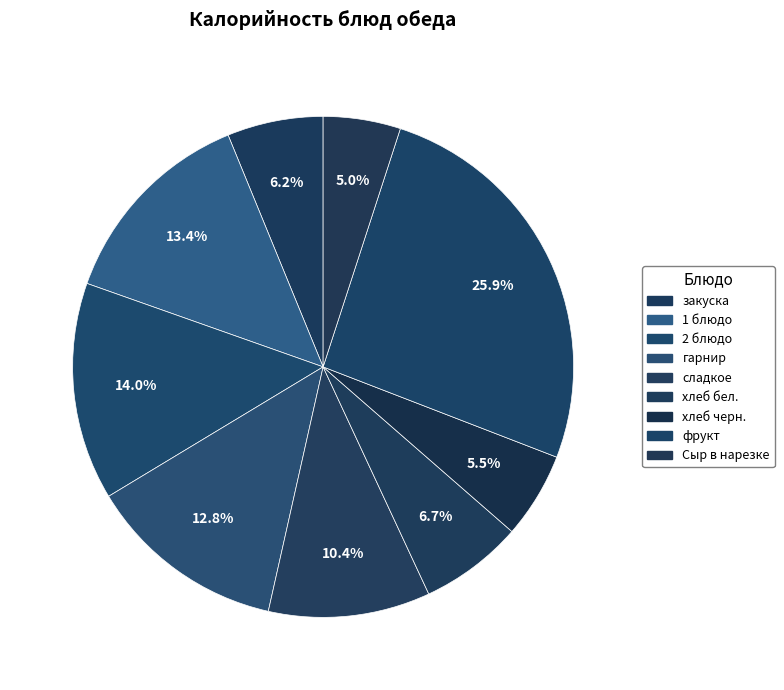

Combined, what portion of the pie is 1 блюдо and хлеб бел.?

20.1%